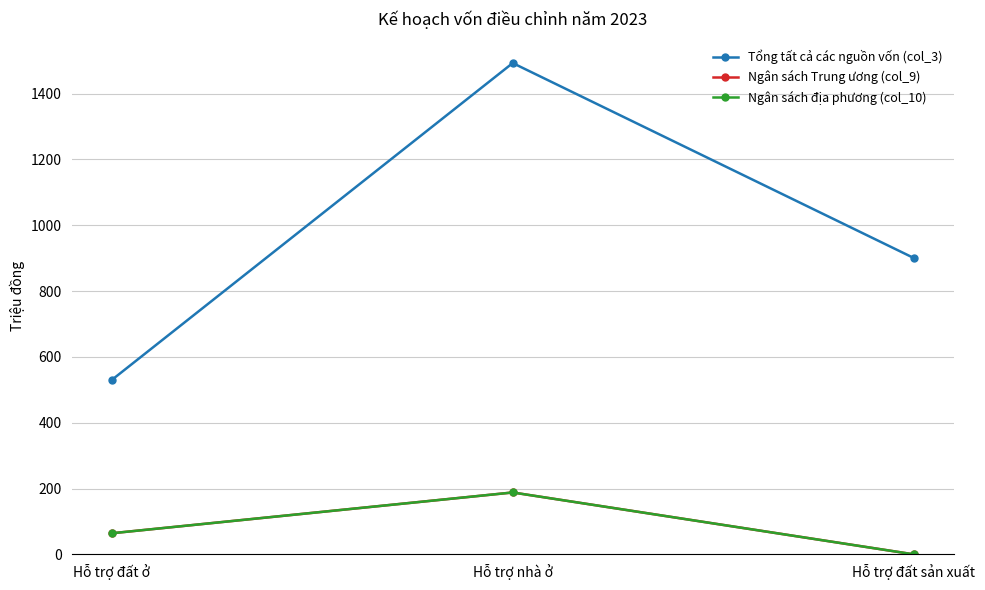

Between Hỗ trợ đất ở and Hỗ trợ nhà ở, which series saw the biggest shift?

Tổng tất cả các nguồn vốn (col_3)